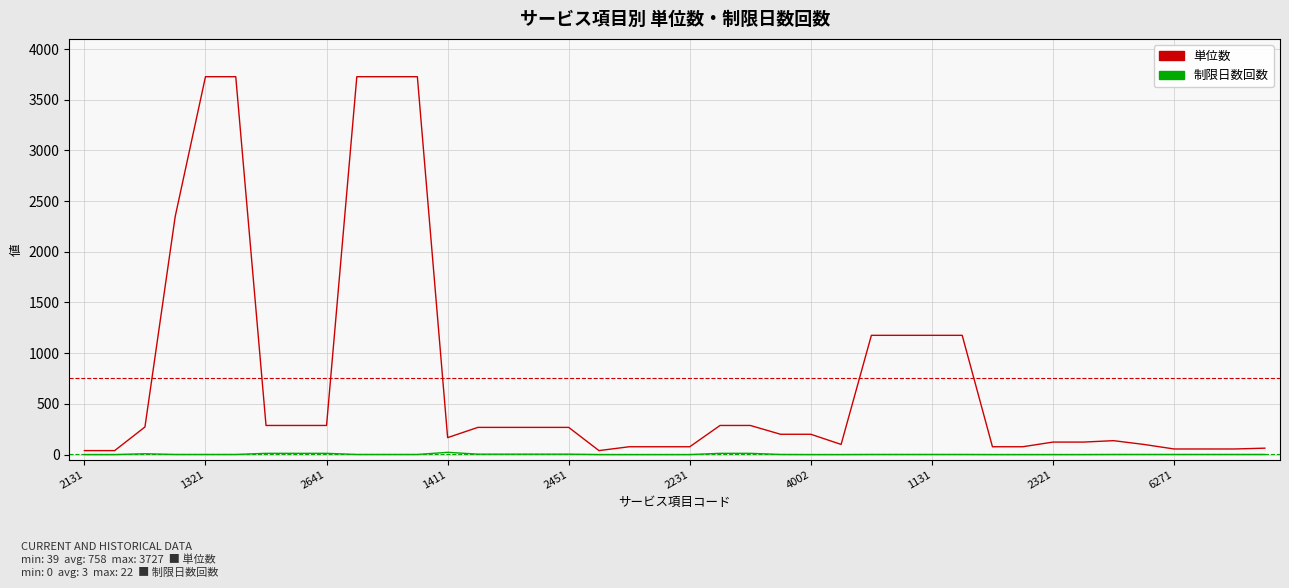

True or false: 単位数 and 制限日数回数 intersect in this chart.

False